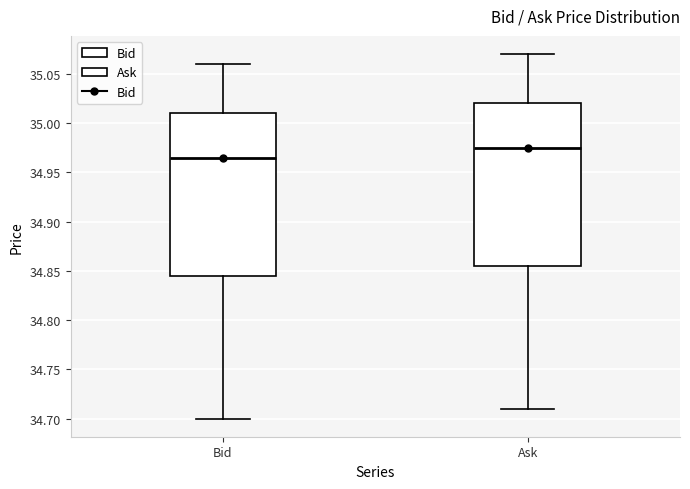

Reading left to right, transcribe this box plot: for each box, give where its median line is, the range the box spans, and where its two whiskers end, as read against the y-axis. The values are not printed on the chart, so give them approximately, as read against the axis.

Bid: median 34.965, box 34.845 to 35.010, whiskers 34.700 to 35.060
Ask: median 34.975, box 34.855 to 35.020, whiskers 34.710 to 35.070